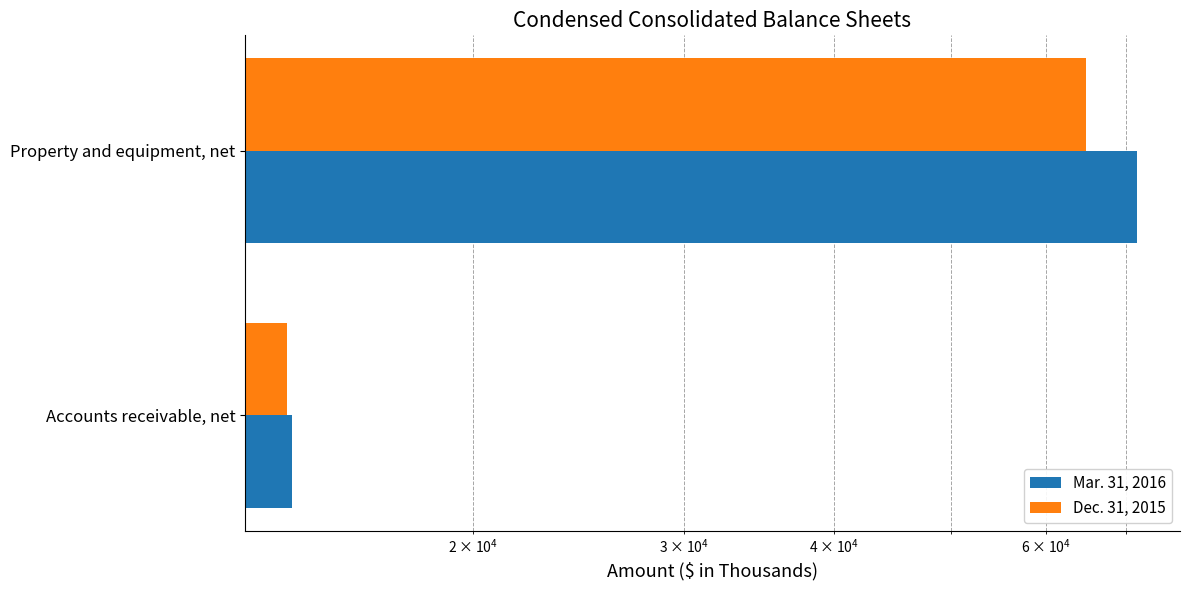

What is the average value of the Dec. 31, 2015 series?

39403